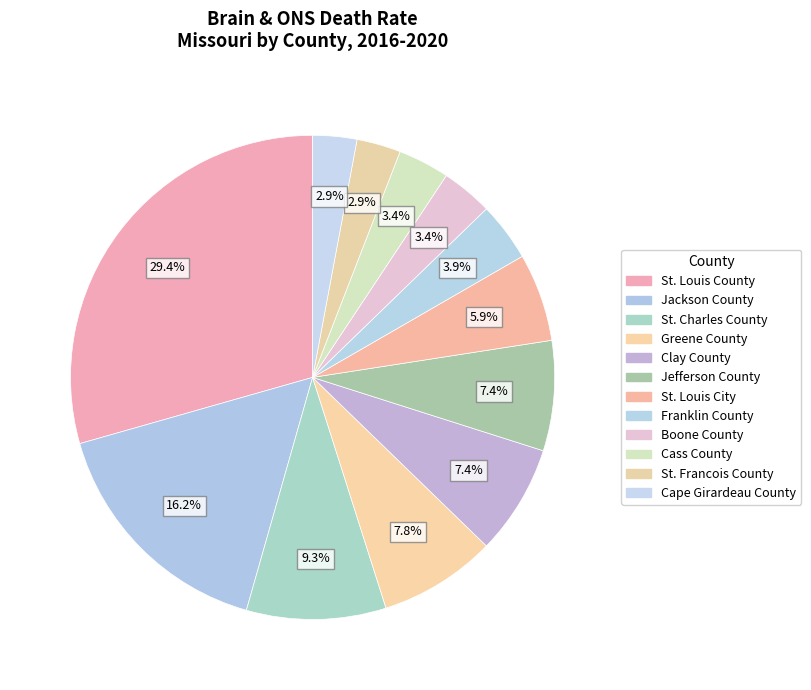

The Boone County slice represents 9% of the pie. True or false?

False